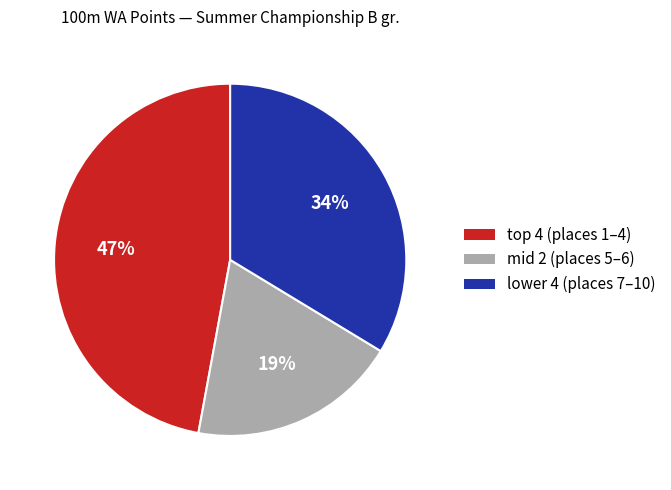

To the nearest percent, what is the average slice percentage?

33%